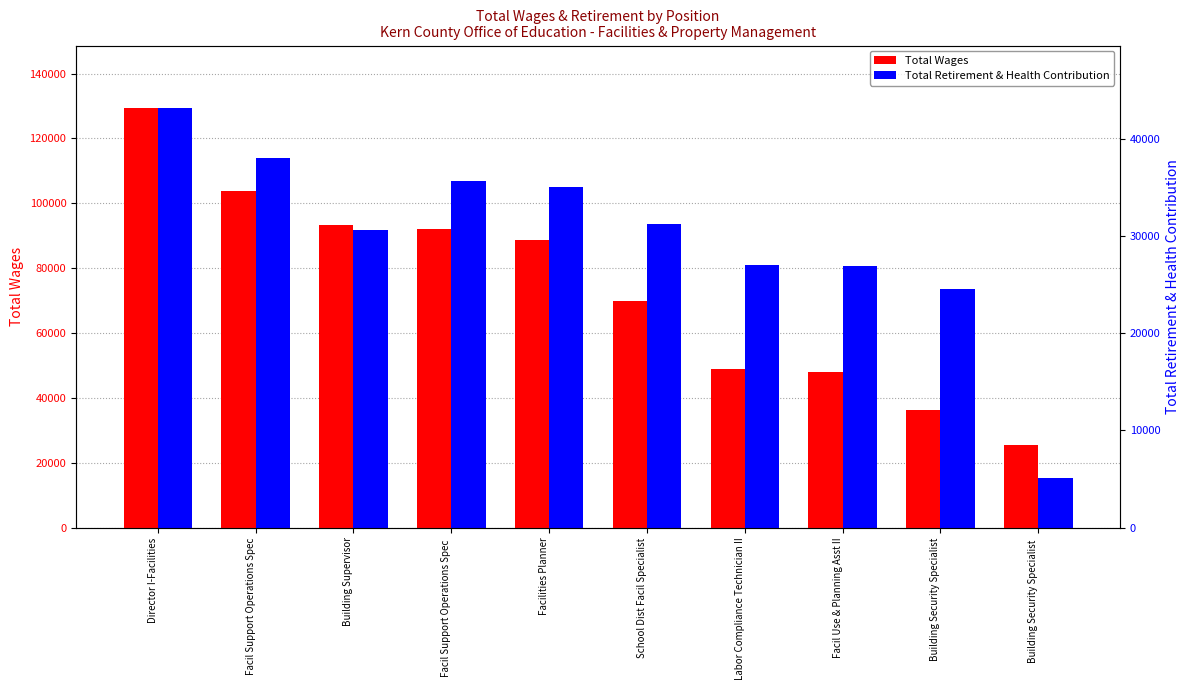

What is the total value across all series at Building Security Specialist?

60954